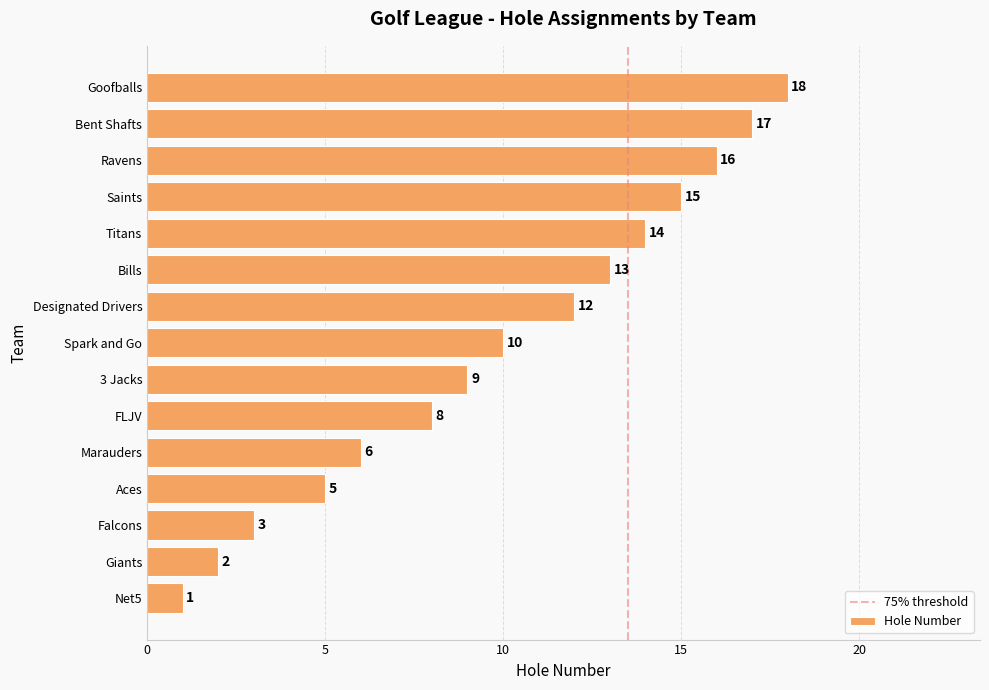

Is it true that the value at Falcons is 5?

False